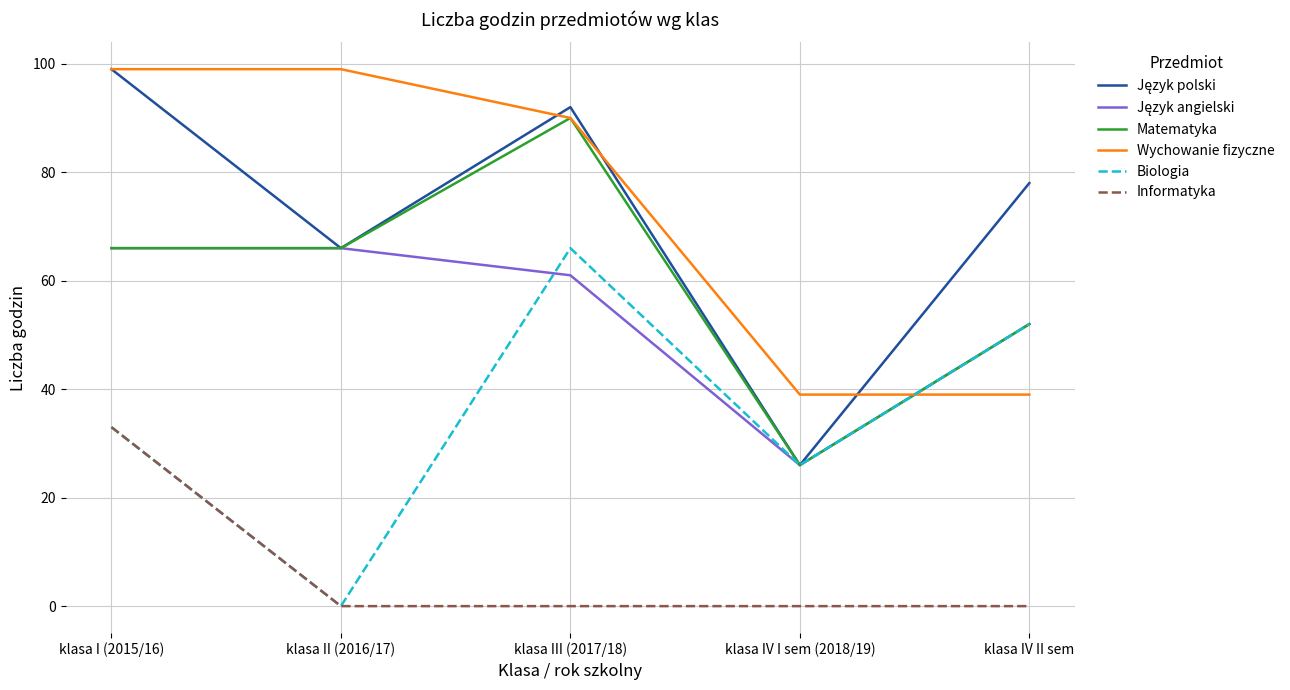

What is the maximum value for Matematyka?

90